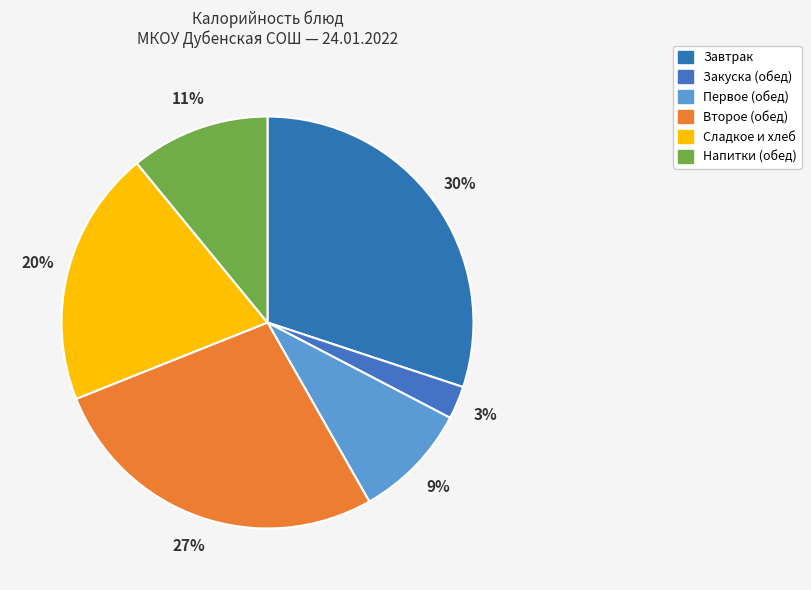

Count the number of slices in the pie.

6